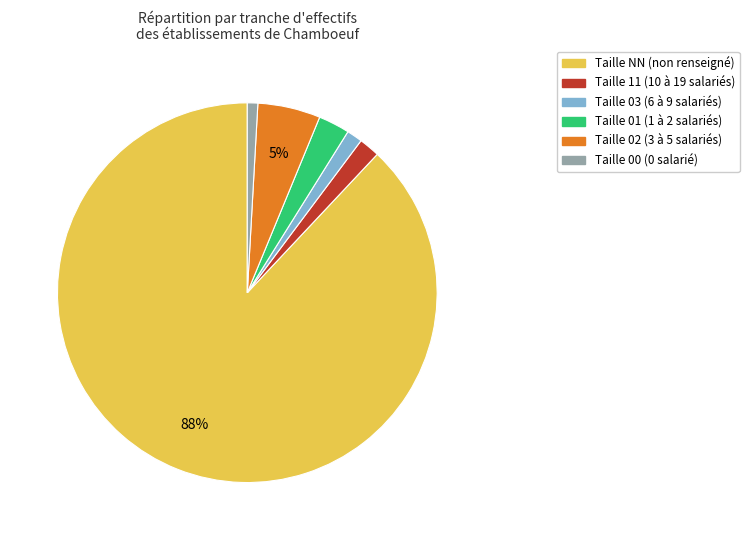

To the nearest percent, what is the difference between the largest and smallest slice percentages?

87%